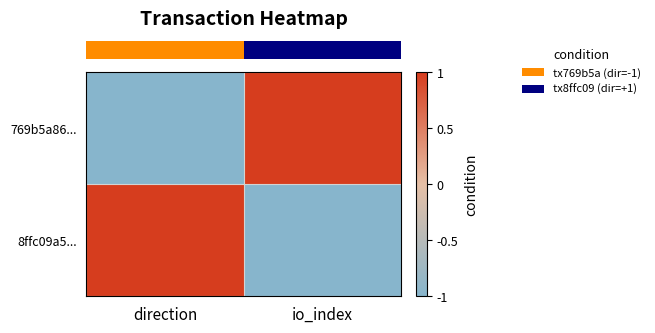

Which category has the highest value across all series?

io_index